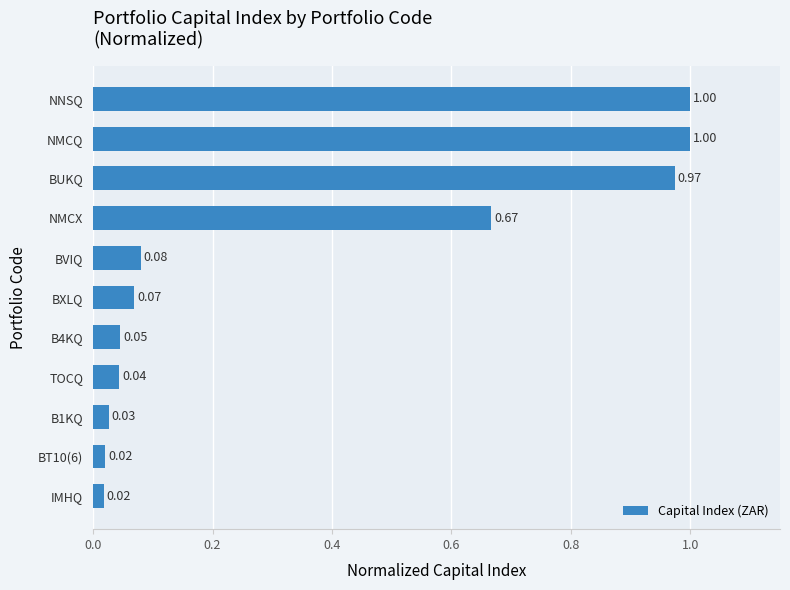

Does the chart contain stacked bars?

No